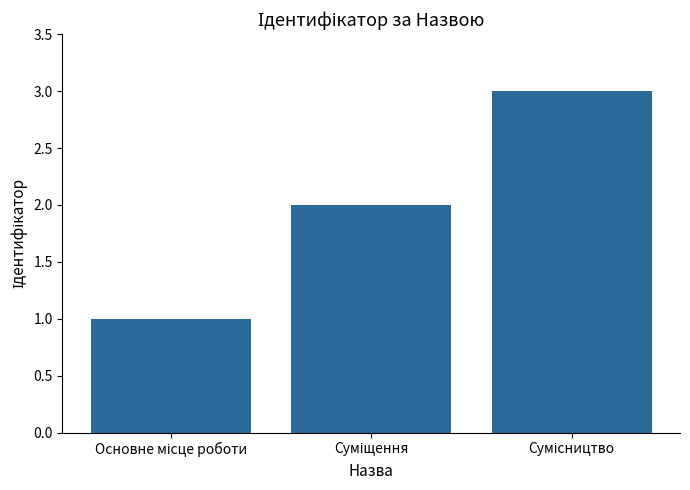

What is the greatest value displayed?

3